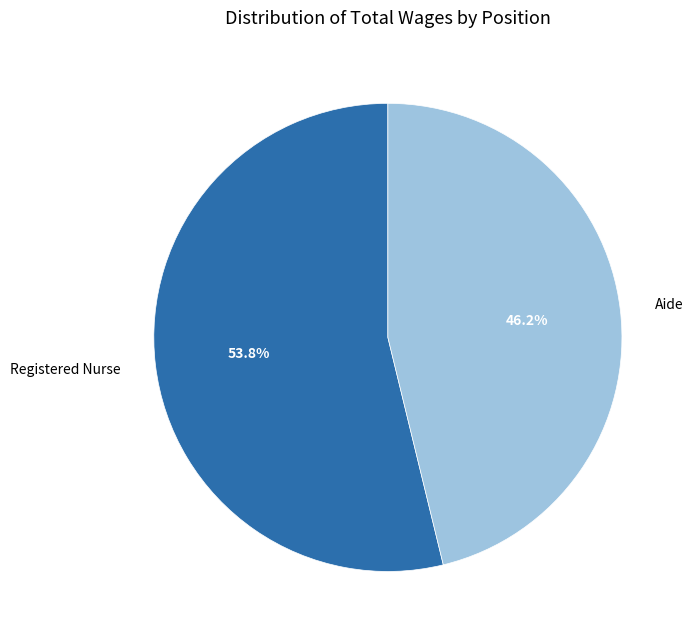

What is the ratio of the value at Aide to the value at Registered Nurse?

0.9